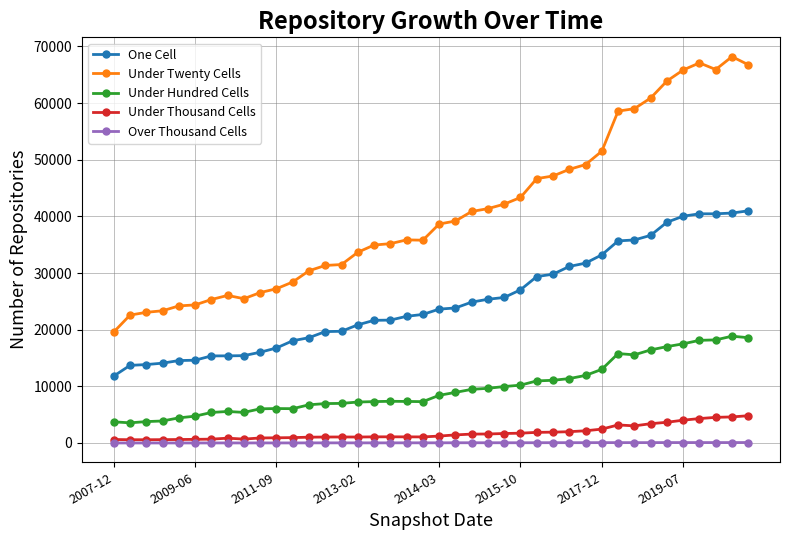

List the series in order of their peak value, highest first.

Under Twenty Cells, One Cell, Under Hundred Cells, Under Thousand Cells, Over Thousand Cells